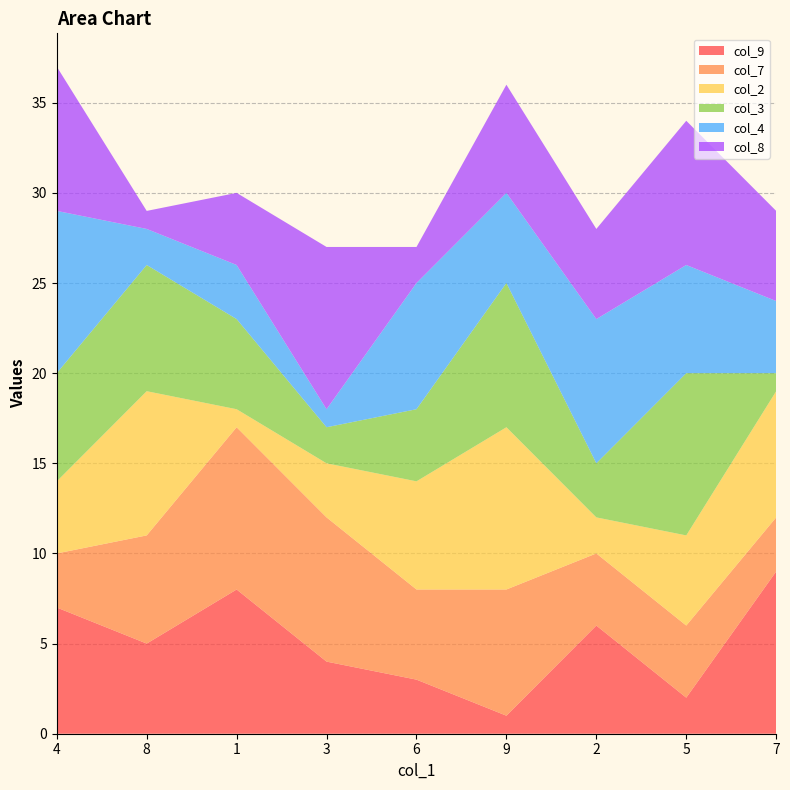

Reading right to left, extract all data points from this chart.

col_9: 9	2	6	1	3	4	8	5	7
col_7: 3	4	4	7	5	8	9	6	3
col_2: 7	5	2	9	6	3	1	8	4
col_3: 1	9	3	8	4	2	5	7	6
col_4: 4	6	8	5	7	1	3	2	9
col_8: 5	8	5	6	2	9	4	1	8